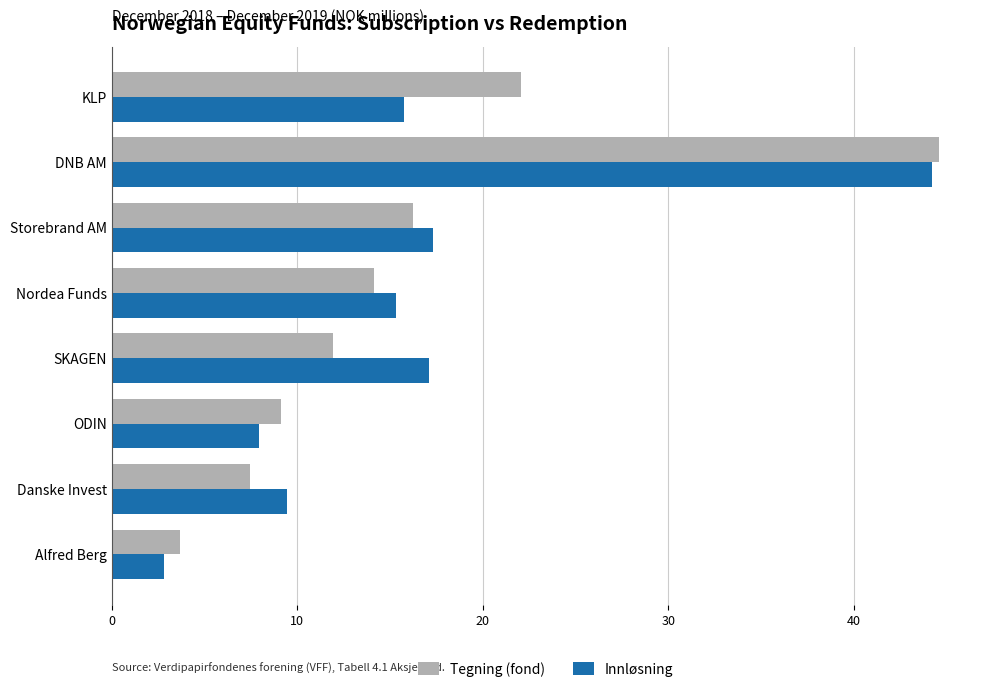

What are all the series names shown in the legend?

Tegning (fond), Innløsning